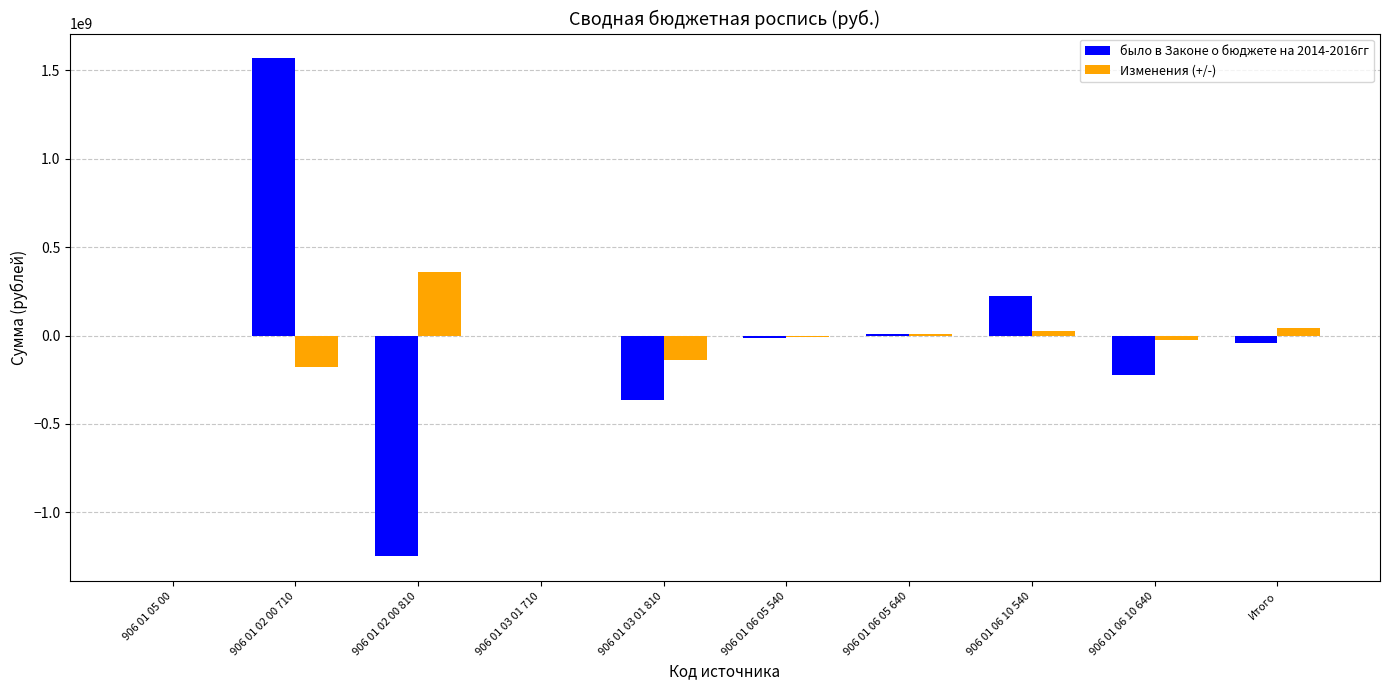

The Изменения (+/-) series shows 0 at 906 01 05 00. True or false?

True